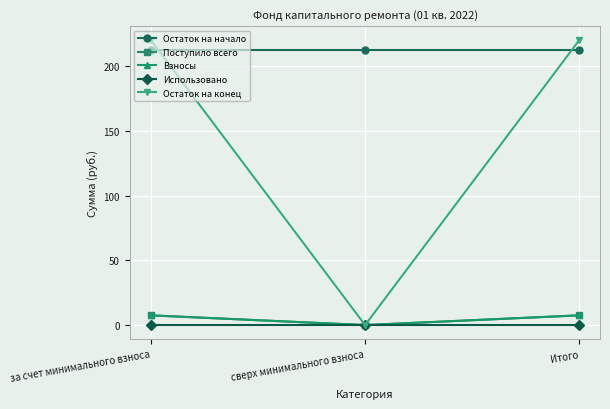

Is it true that Остаток на конец equals 0.0 at сверх минимального взноса?

True